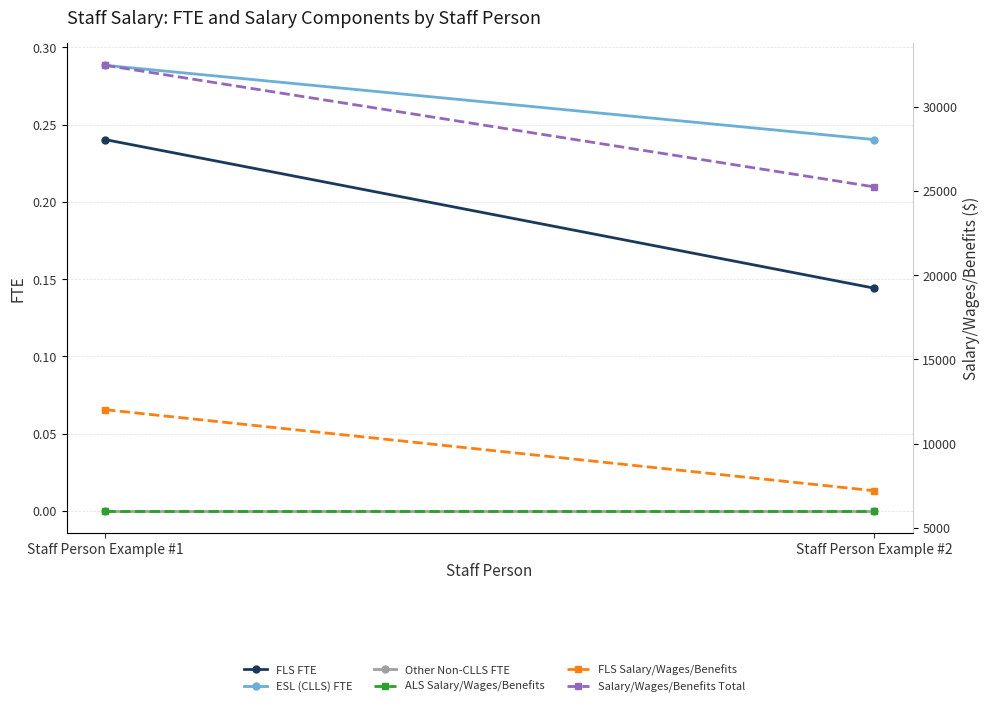

Count the number of categories in the chart.

2